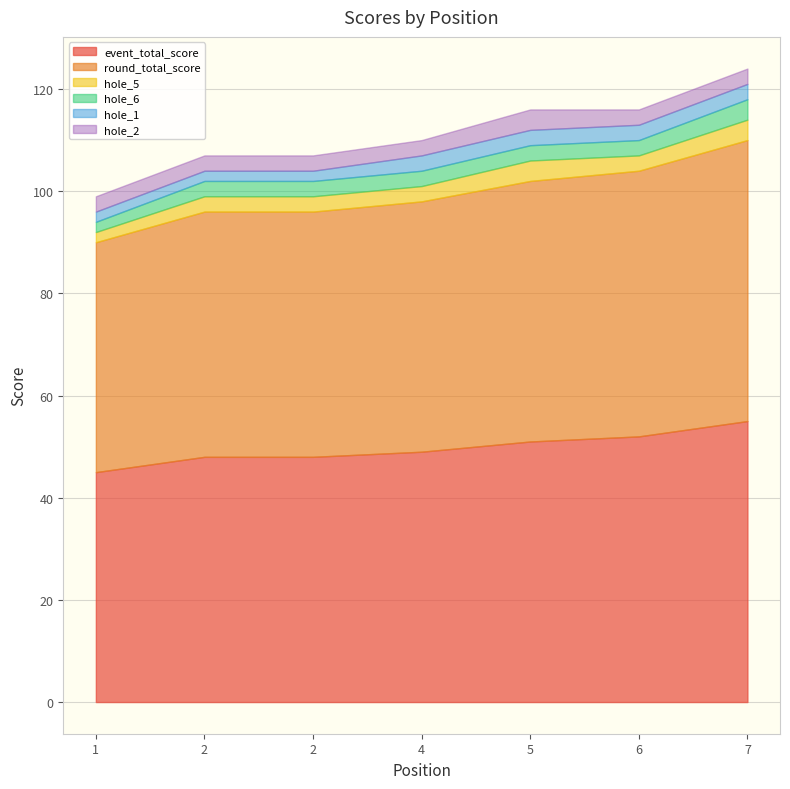

How many event_total_score values are between 48 and 52?

5